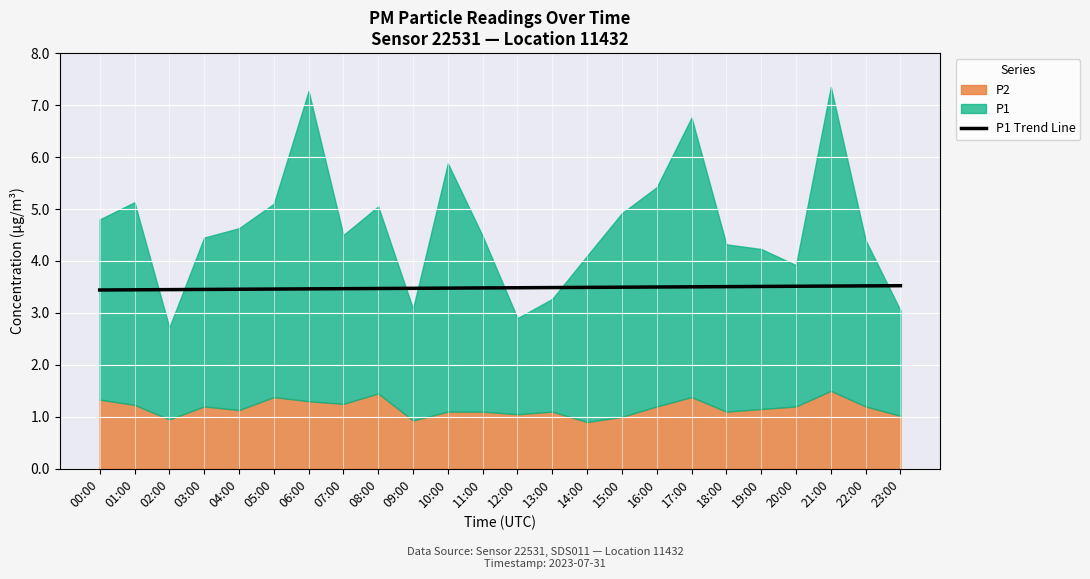

Reading left to right, extract all data points from this chart.

3.4	3.4	3.4	3.5	3.5	3.5	3.5	3.5	3.5	3.5	3.5	3.5	3.5	3.5	3.5	3.5	3.5	3.5	3.5	3.5	3.5	3.5	3.5	3.5